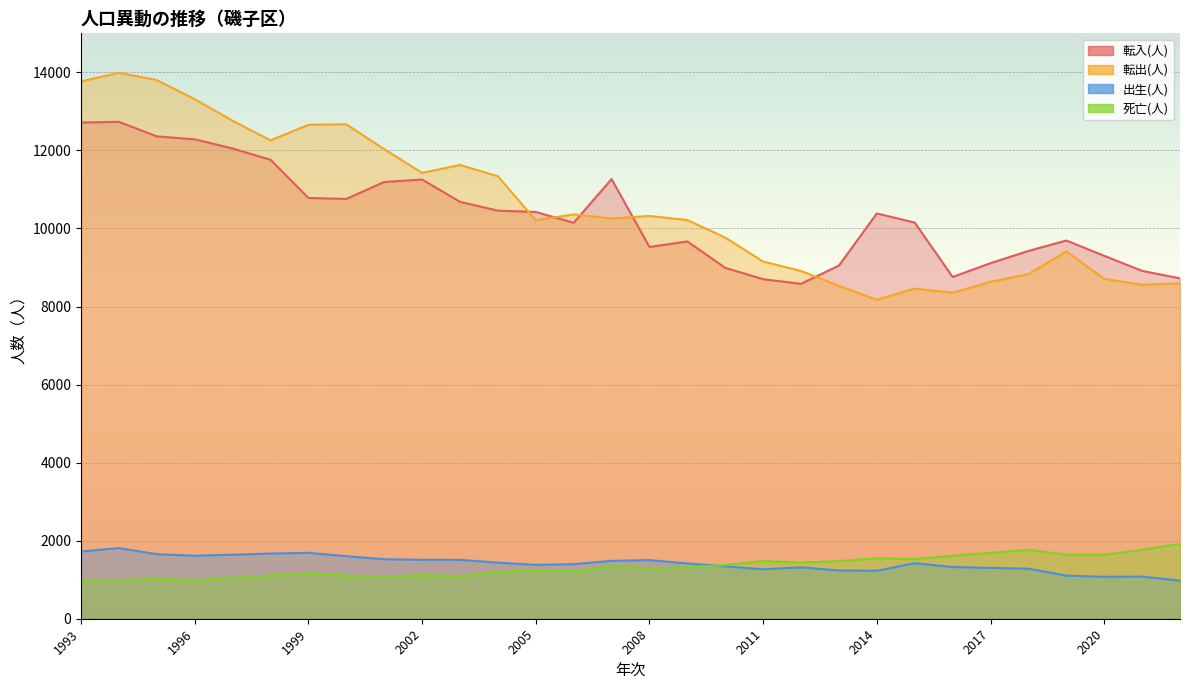

Reading left to right, transcribe all the data shown in this chart.

転入(人): 1993=12714	1994=12733	1995=12360	1996=12284	1997=12049	1998=11760	1999=10782	2000=10757	2001=11191	2002=11254	2003=10682	2004=10457	2005=10423	2006=10146	2007=11266	2008=9526	2009=9668	2010=8991	2011=8699	2012=8582	2013=9050	2014=10385	2015=10151	2016=8758	2017=9111	2018=9424	2019=9692	2020=9299	2021=8914	2022=8722
転出(人): 1993=13768	1994=13988	1995=13803	1996=13314	1997=12759	1998=12258	1999=12657	2000=12669	2001=12032	2002=11424	2003=11627	2004=11338	2005=10210	2006=10361	2007=10255	2008=10320	2009=10216	2010=9767	2011=9152	2012=8912	2013=8530	2014=8172	2015=8459	2016=8354	2017=8633	2018=8832	2019=9412	2020=8712	2021=8556	2022=8592
出生(人): 1993=1723	1994=1811	1995=1654	1996=1614	1997=1641	1998=1670	1999=1689	2000=1603	2001=1525	2002=1510	2003=1508	2004=1438	2005=1380	2006=1399	2007=1483	2008=1503	2009=1417	2010=1343	2011=1267	2012=1317	2013=1235	2014=1230	2015=1424	2016=1325	2017=1302	2018=1282	2019=1105	2020=1074	2021=1080	2022=977
死亡(人): 1993=993	1994=985	1995=1024	1996=984	1997=1045	1998=1108	1999=1165	2000=1106	2001=1084	2002=1116	2003=1091	2004=1187	2005=1257	2006=1212	2007=1360	2008=1287	2009=1320	2010=1375	2011=1478	2012=1438	2013=1475	2014=1550	2015=1525	2016=1615	2017=1685	2018=1767	2019=1639	2020=1636	2021=1767	2022=1917